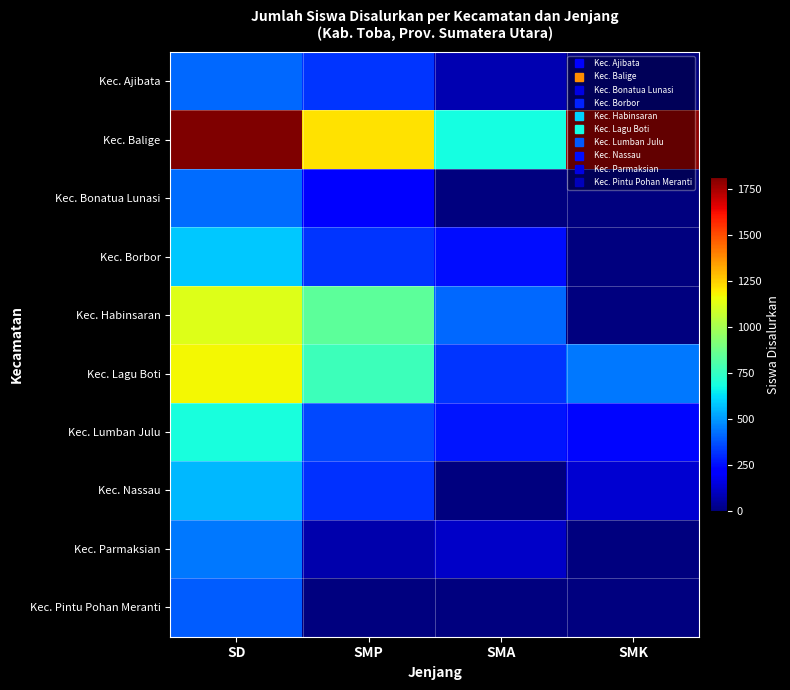

Which series has the widest spread of values?

Kec. Balige